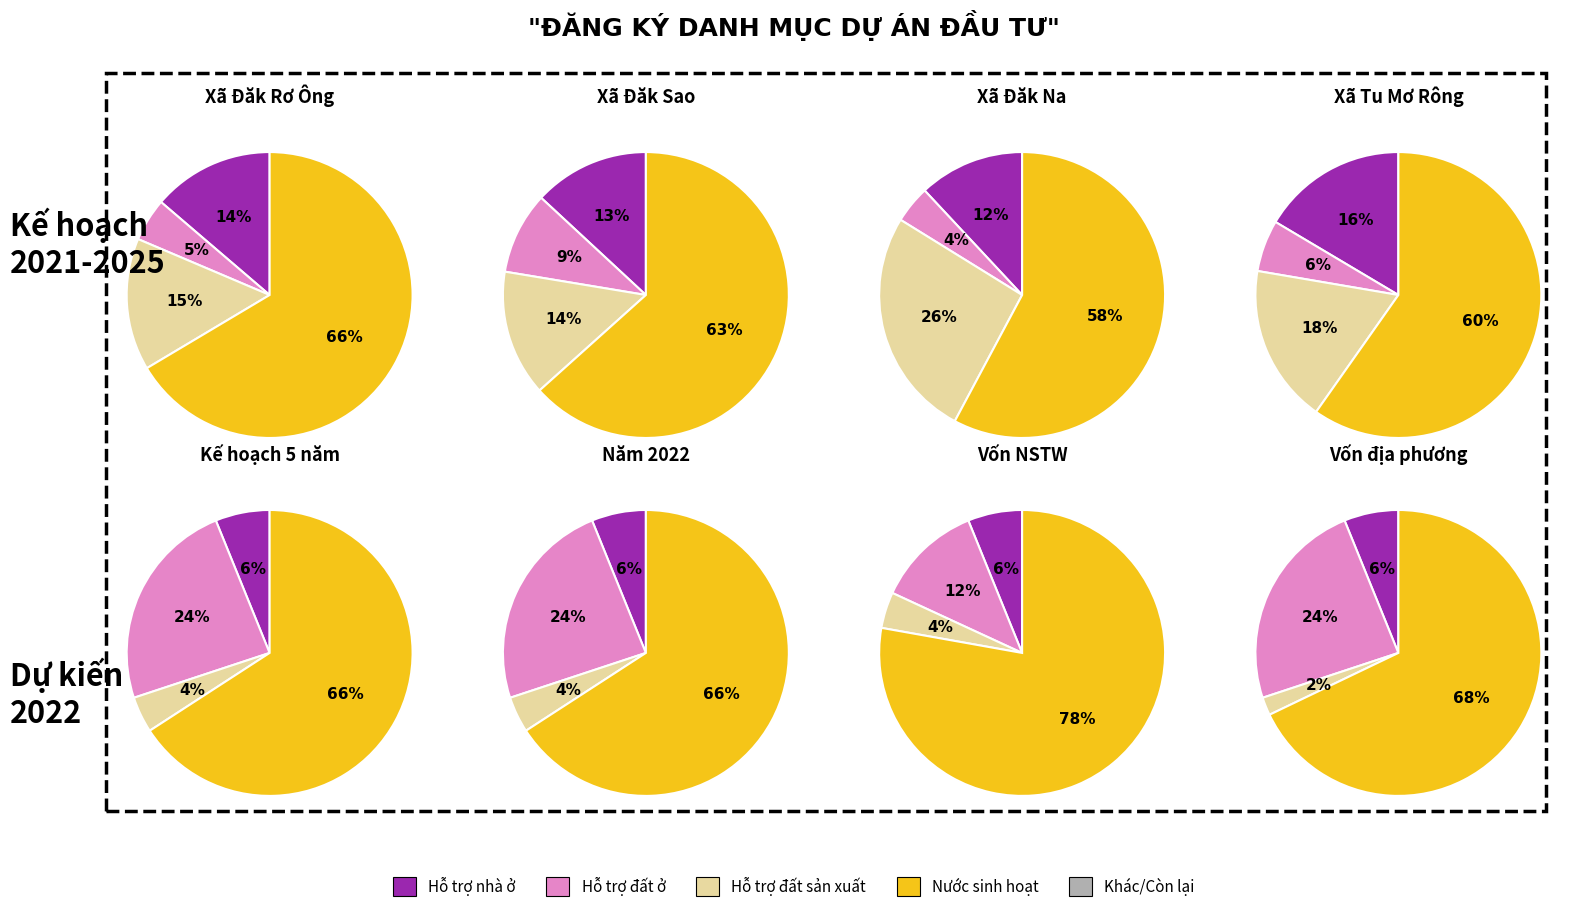

Between Hỗ trợ đất ở and Hỗ trợ đất sản xuất, which is larger?

Hỗ trợ đất sản xuất